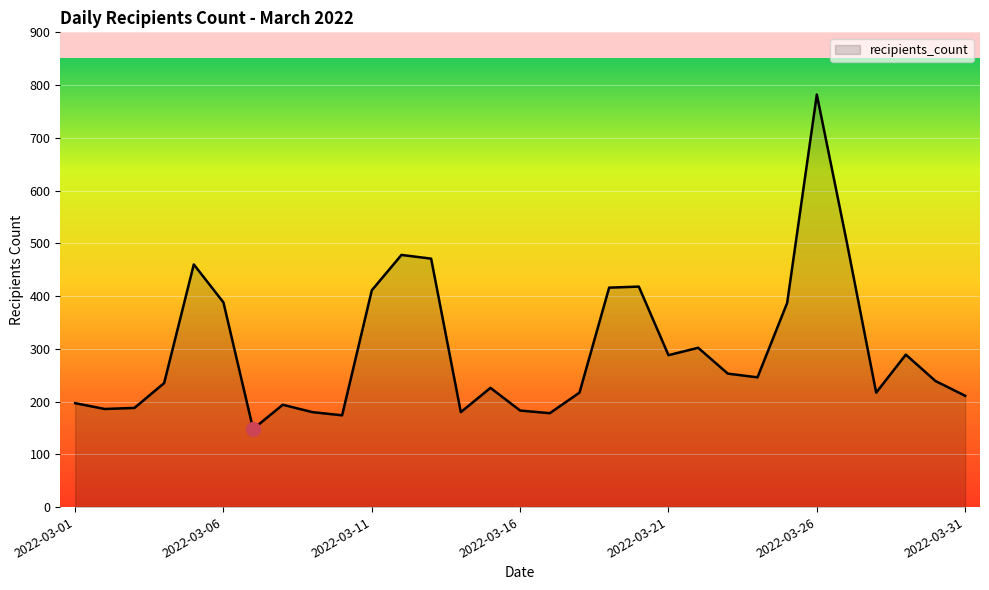

What is the greatest value displayed?

782